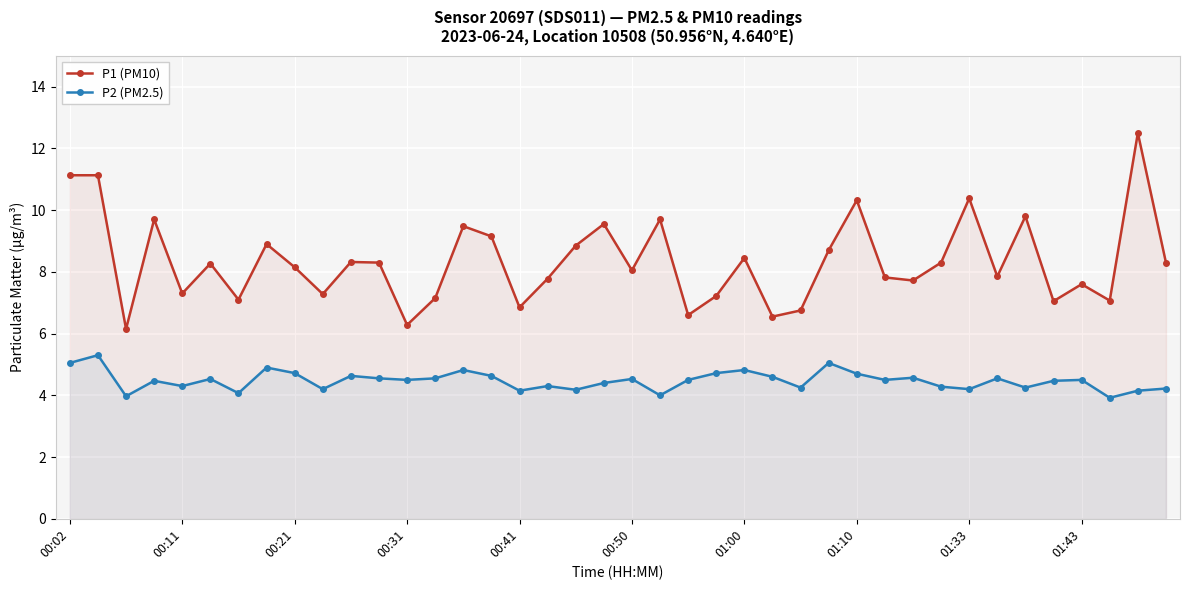

Where does the P1 (PM10) series first go above 8?

00:02